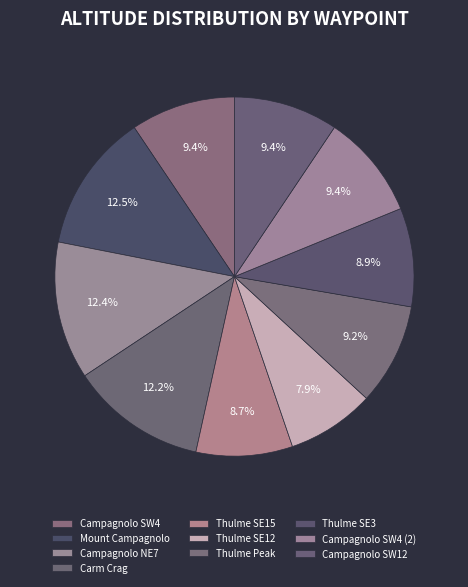

How much of the chart is everything except Thulme Peak?

90.8%